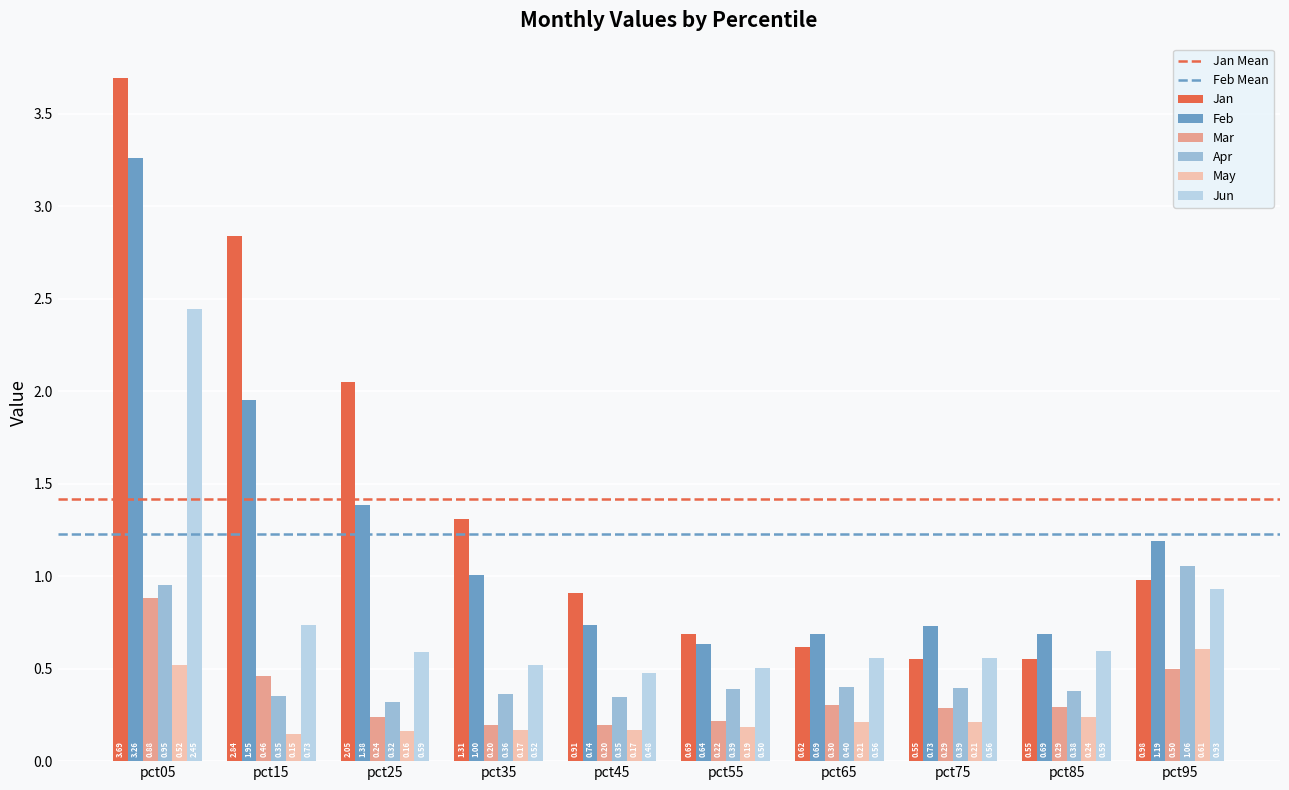

Rank the series by their maximum value, from lowest to highest.

May, Mar, Apr, Jun, Feb, Jan